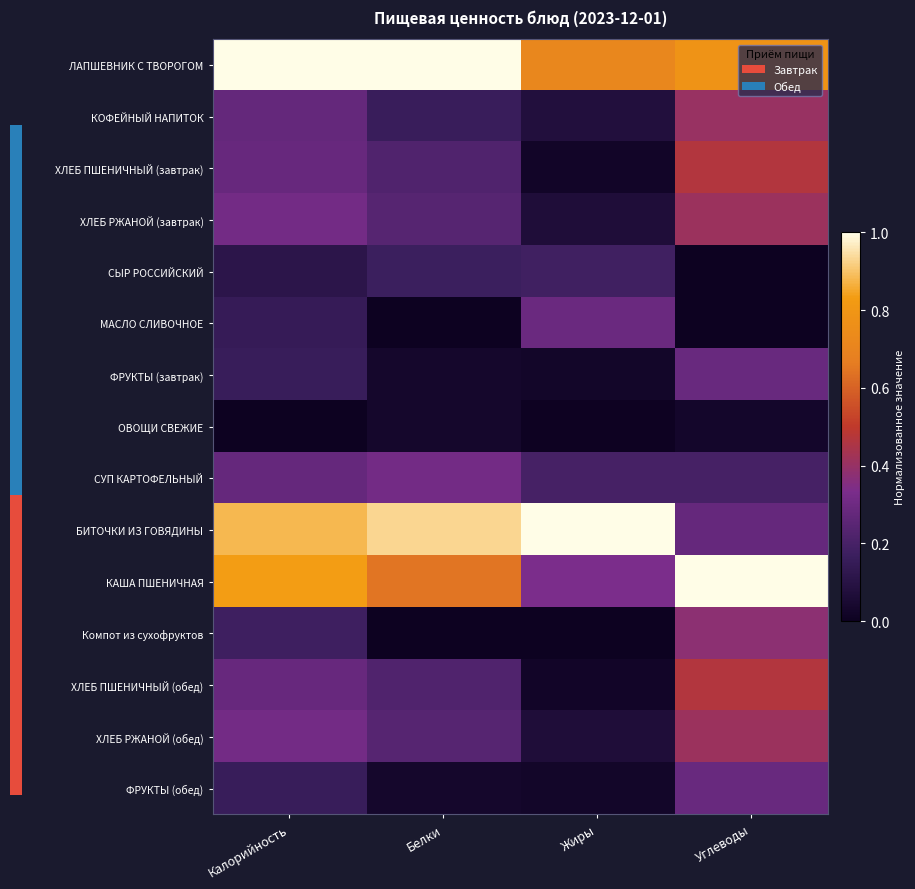

Which series changed the most between Белки and Углеводы?

БИТОЧКИ ИЗ ГОВЯДИНЫ